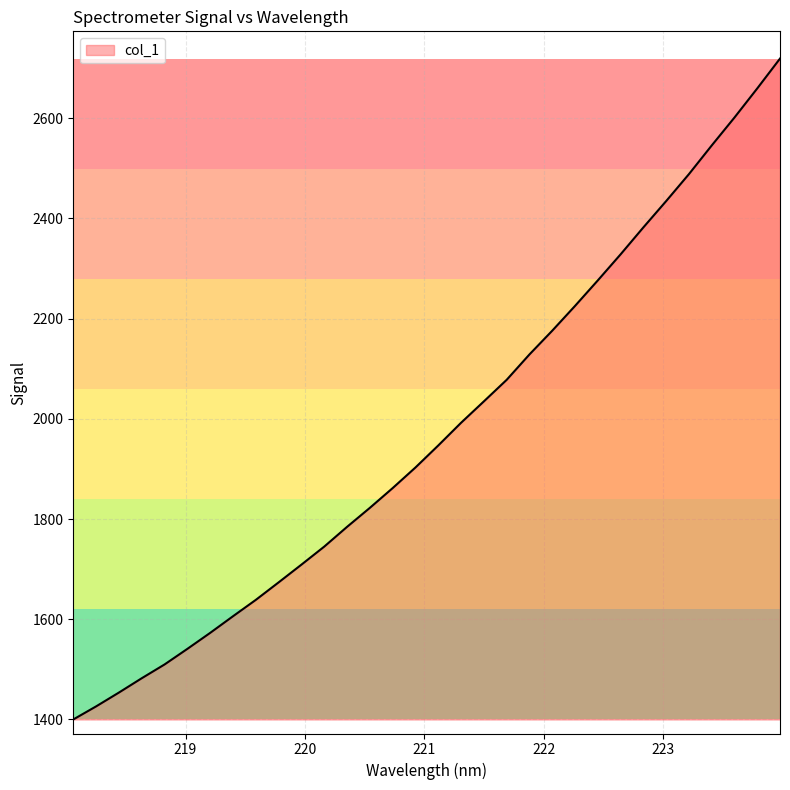

What is the smallest value displayed?

1400.0